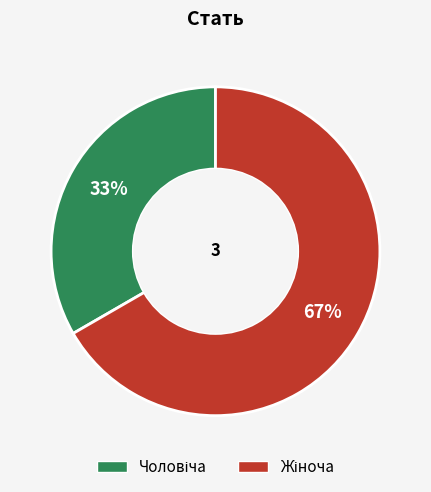

Is there a majority slice in this chart?

Yes